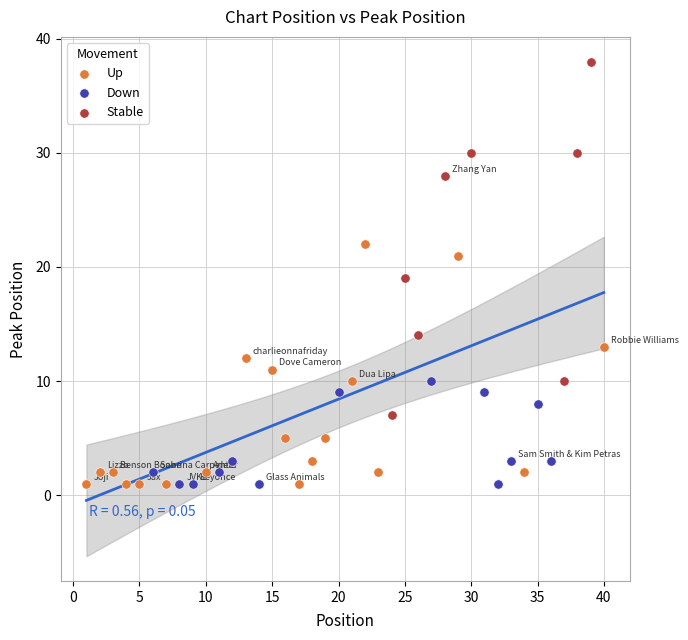

Which series has the widest spread of Y values?

Stable